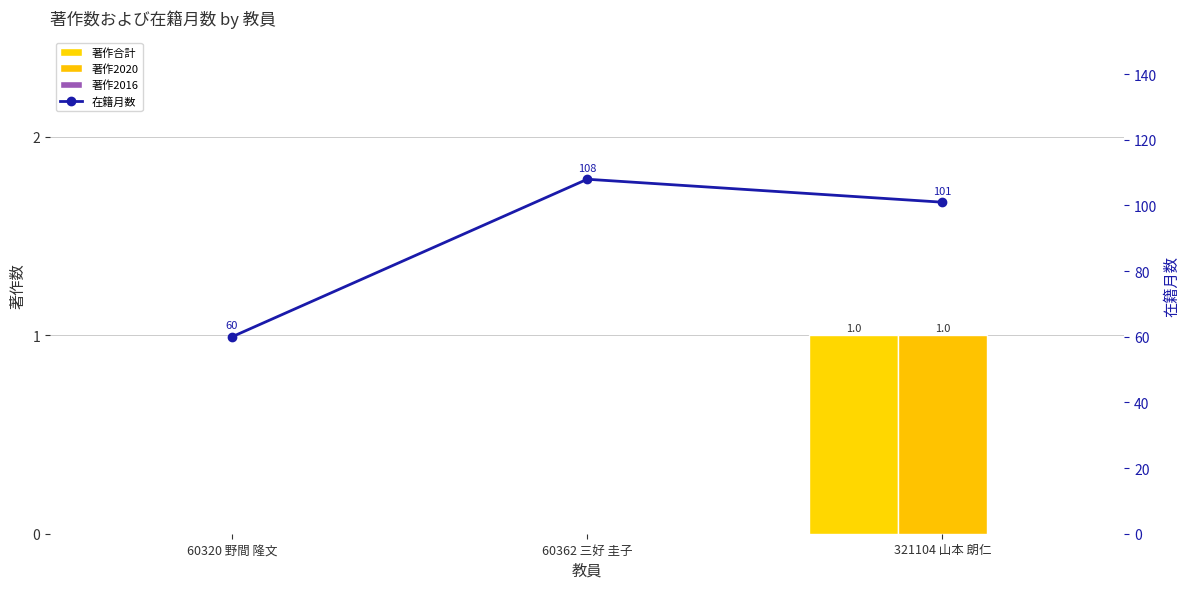

Is the value of 著作2020 at 60320 野間 隆文 greater than the value of 在籍月数 at 60362 三好 圭子?

No